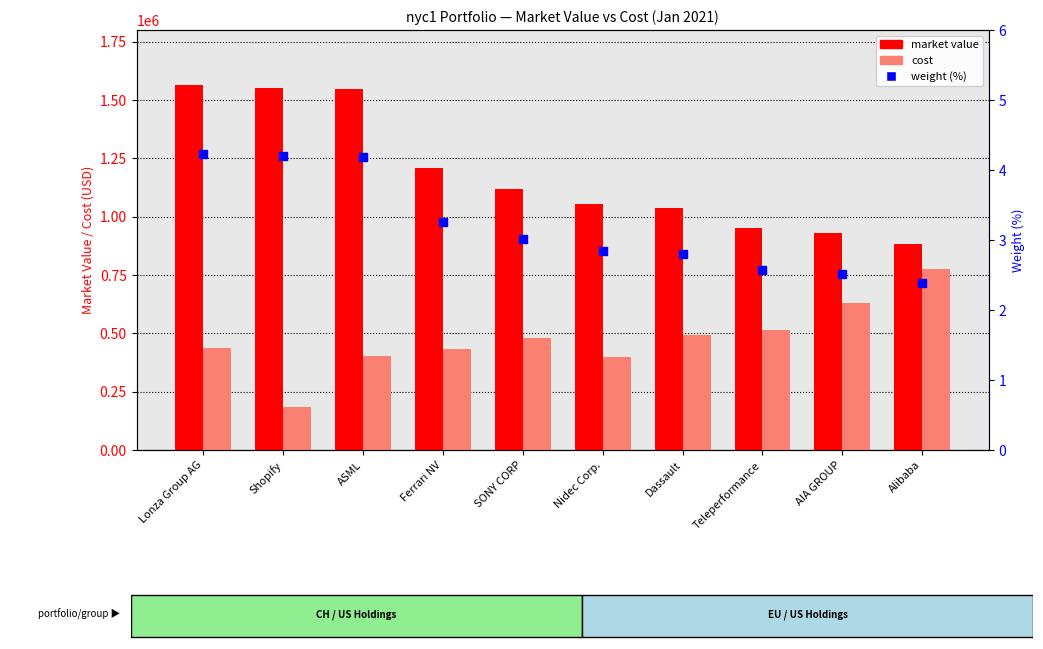

What is the approximate value of cost at SONY CORP?

479616.9